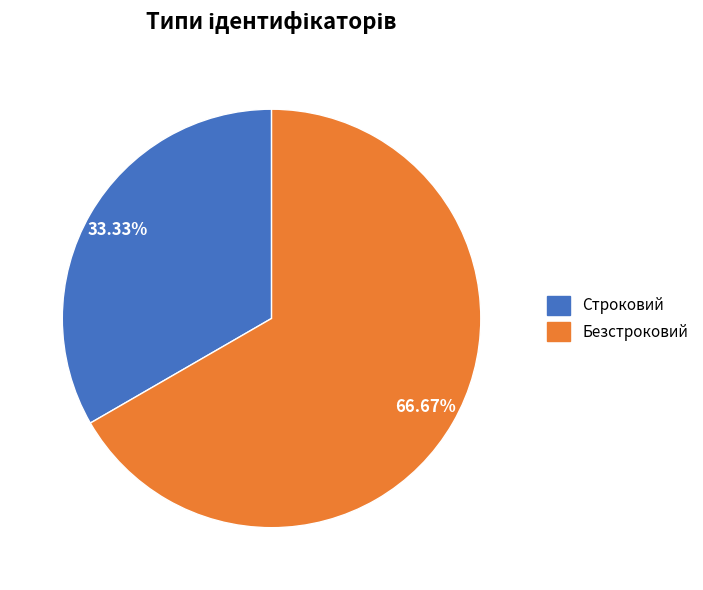

True or false: Строковий accounts for 33% of the total.

True